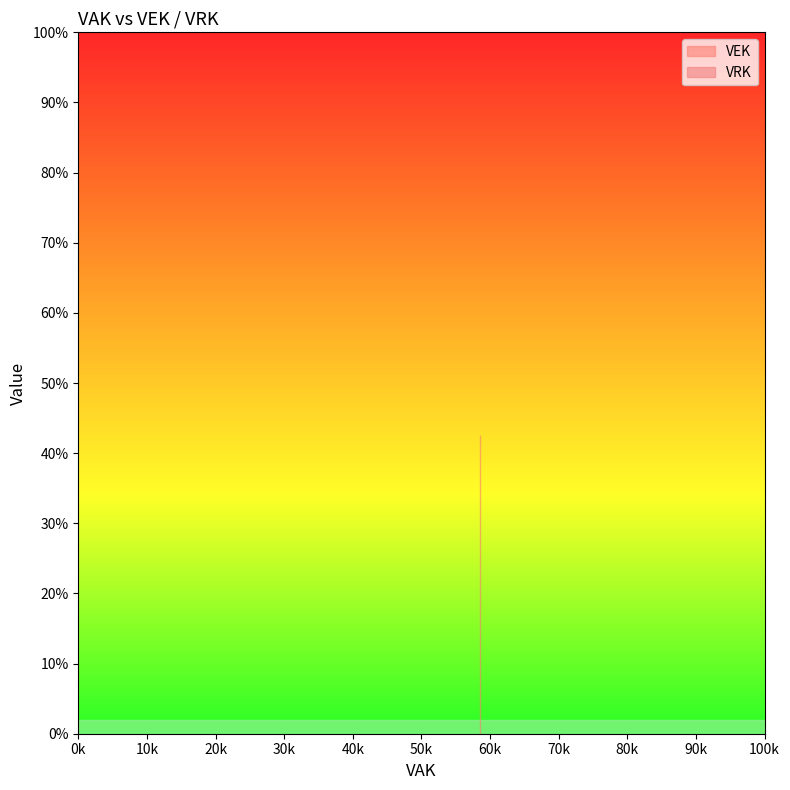

Is it true that VEK equals 29024 at 2023 1ste aanpassing ontwerp?

False